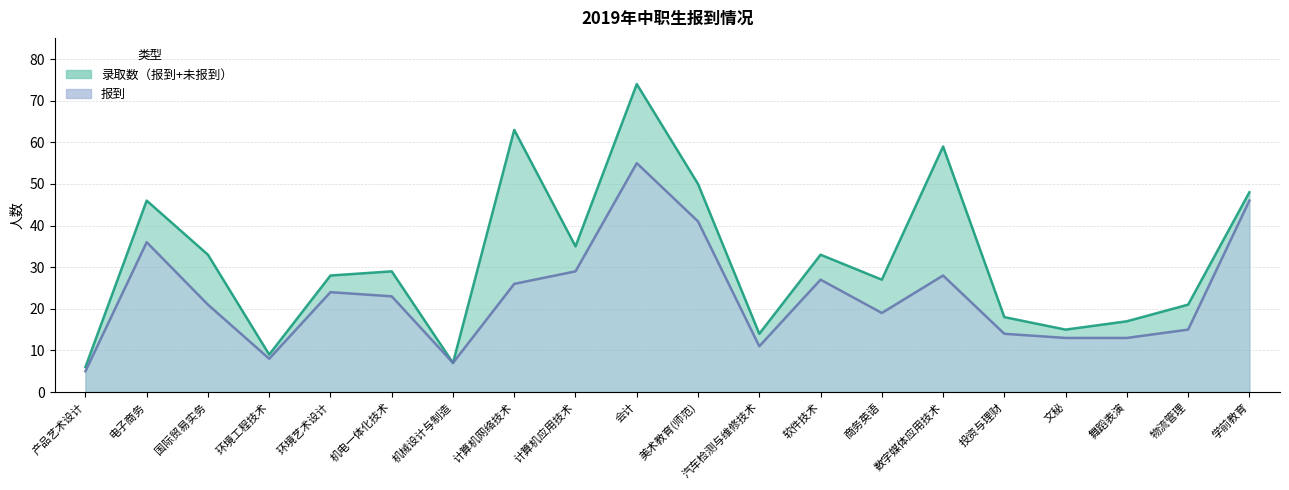

How many interior local peaks (higher than both neighbors) does the data have?

5